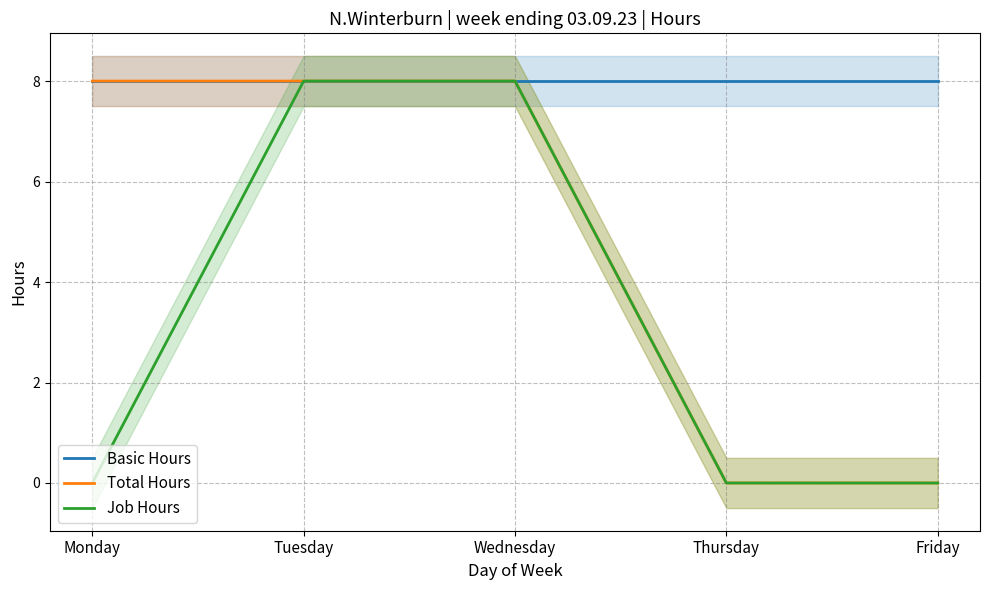

True or false: Total Hours has a value of 5 at Monday.

False